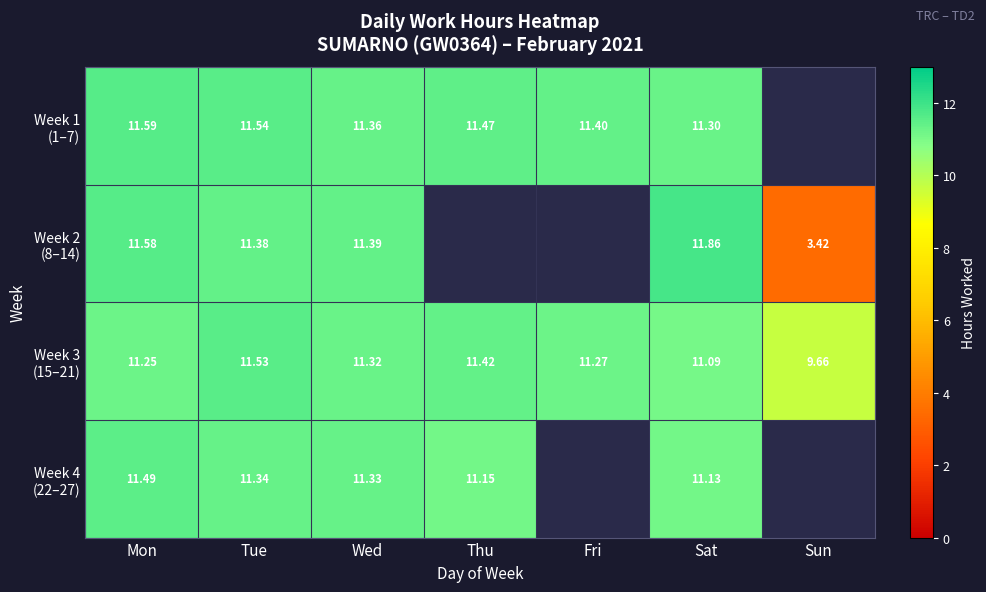

True or false: Week 3 (15–21) has a value of 11.3 at Fri.

True